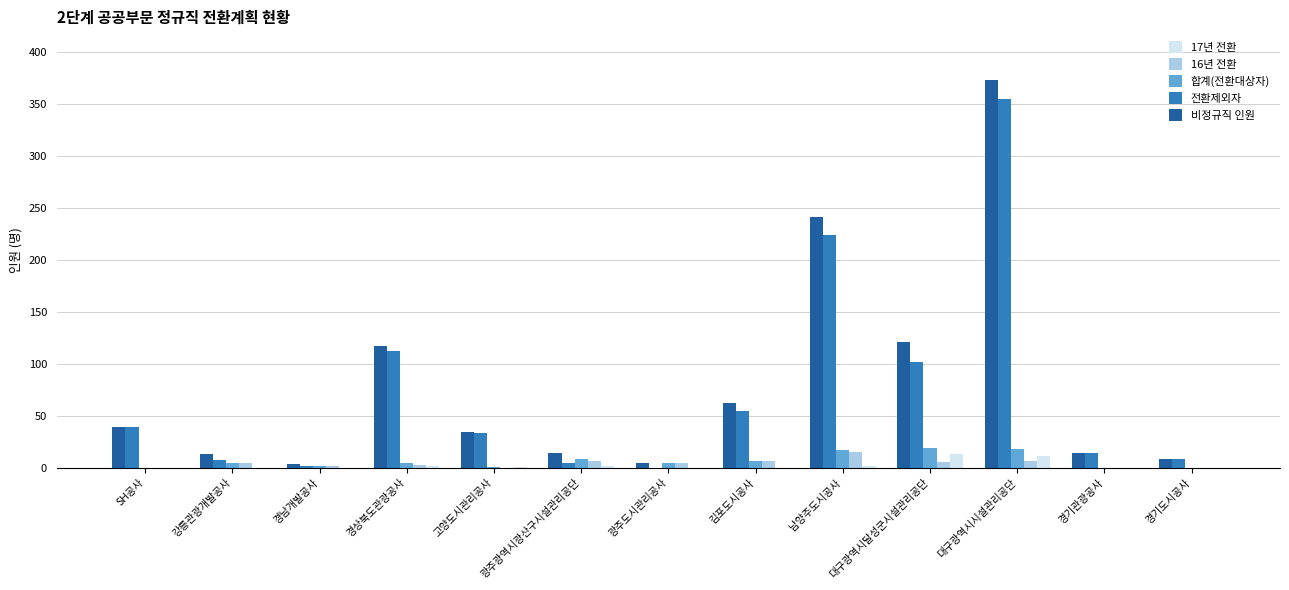

What is the maximum value shown in the chart?

373